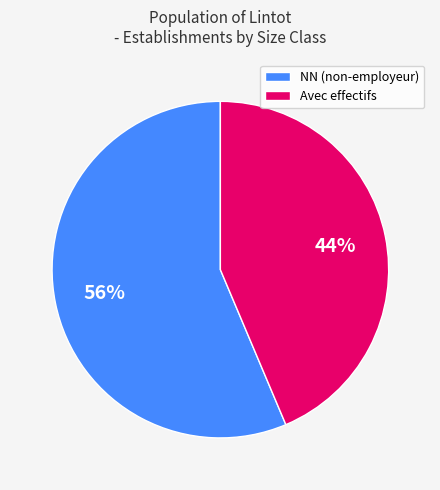

Between Avec effectifs and NN (non-employeur), which is larger?

NN (non-employeur)